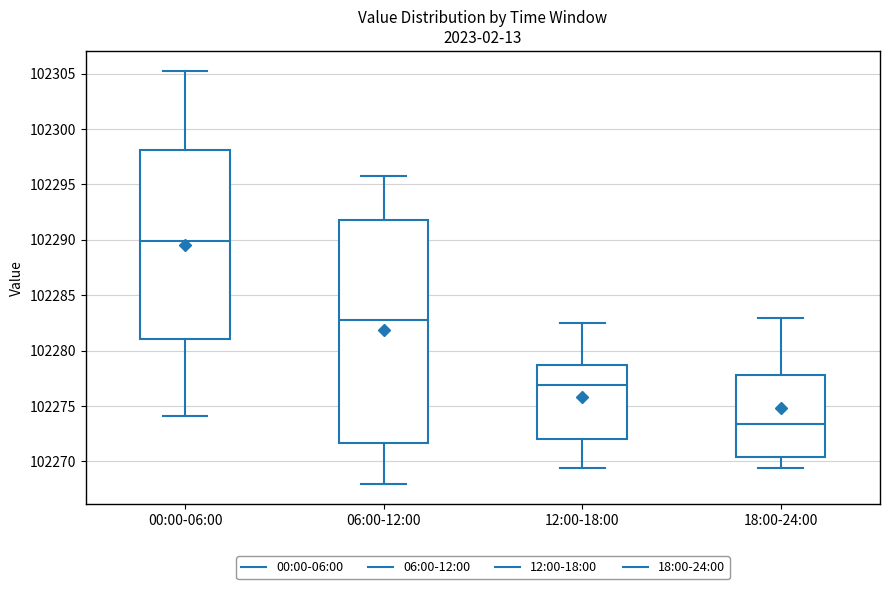

Reading left to right, transcribe this box plot: for each box, give where its median line is, the range the box spans, and where its two whiskers end, as read against the y-axis. The values are not printed on the chart, so give them approximately, as read against the axis.

00:00-06:00: median 102290.0, box 102281.0 to 102298.0, whiskers 102274.0 to 102305.0
06:00-12:00: median 102282.5, box 102271.5 to 102292.0, whiskers 102268.0 to 102296.0
12:00-18:00: median 102277.0, box 102272.0 to 102278.5, whiskers 102269.5 to 102282.5
18:00-24:00: median 102273.5, box 102270.5 to 102278.0, whiskers 102269.5 to 102283.0